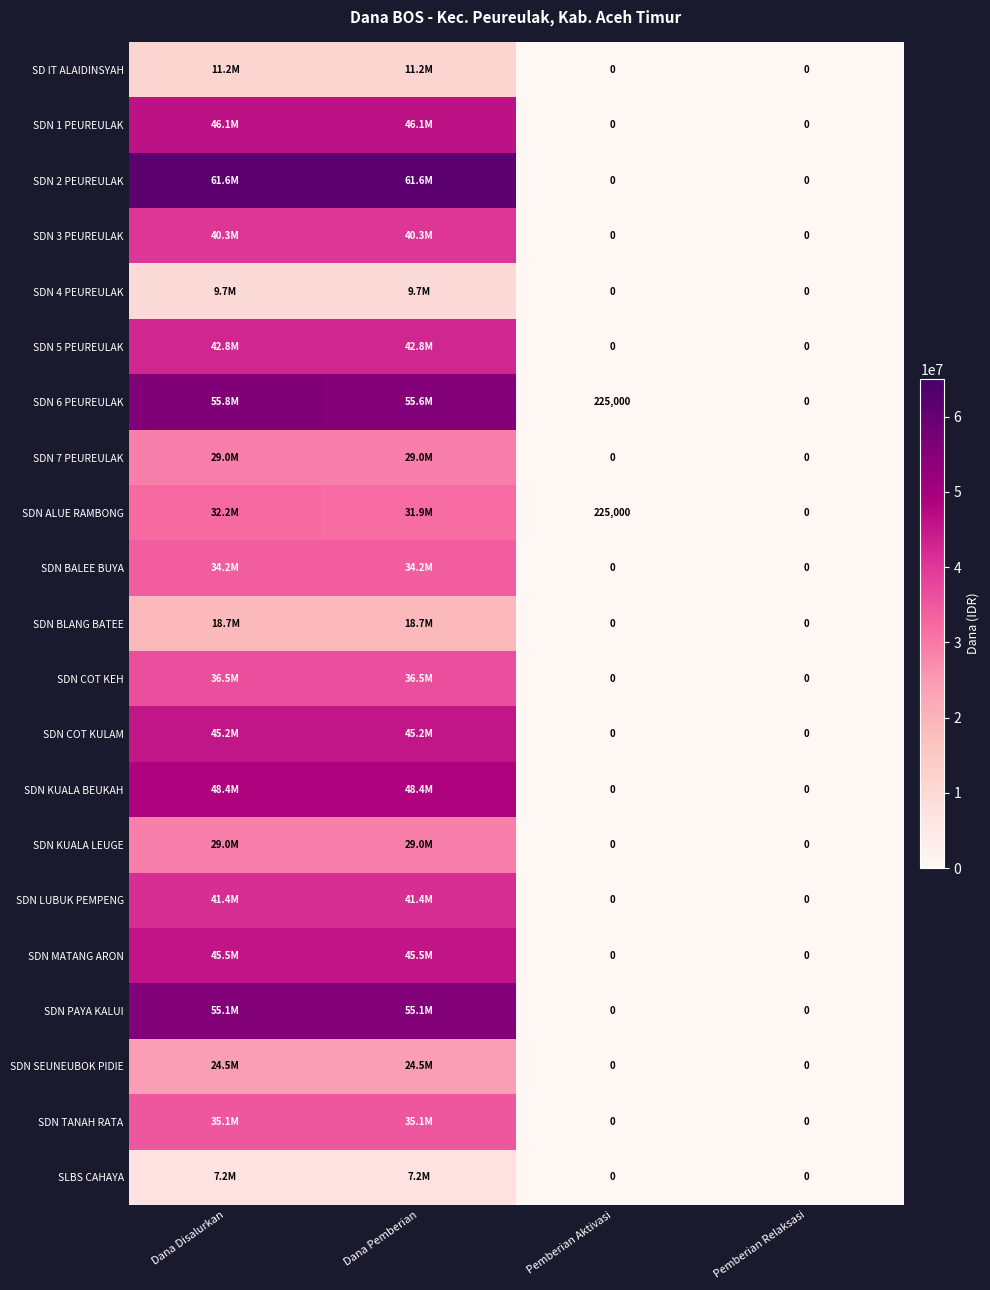

At how many categories does at least one series exceed 61529183?

2